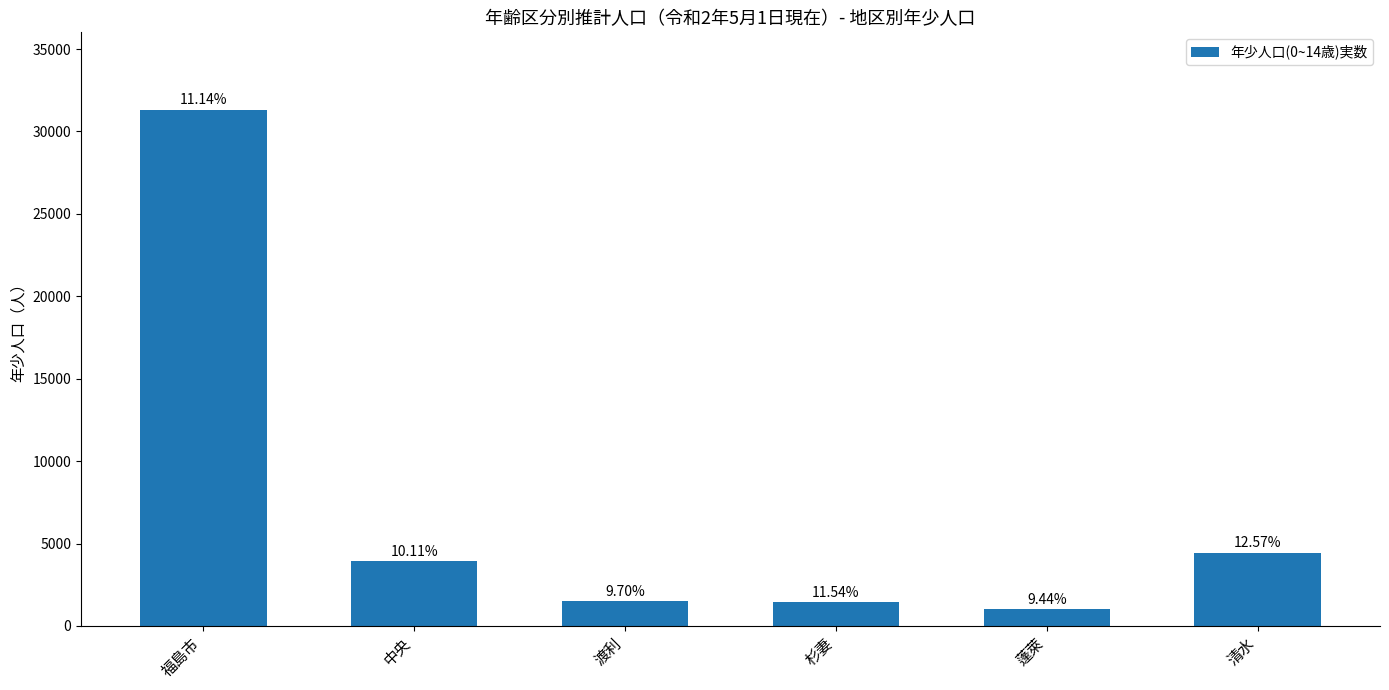

Are the bars horizontal?

No